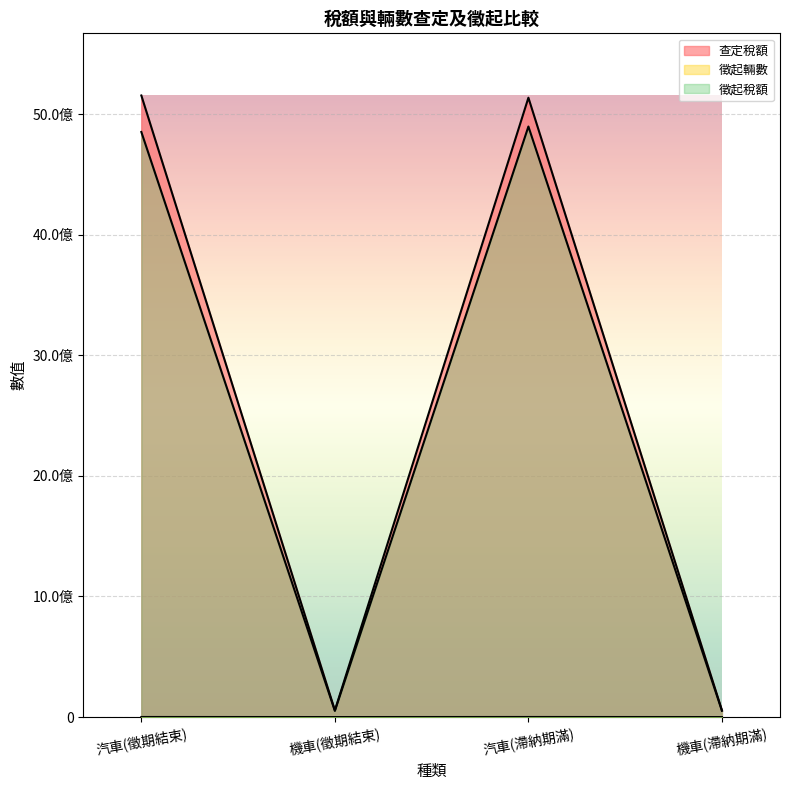

What are all the series names shown in the legend?

查定稅額, 徵起輛數, 徵起稅額